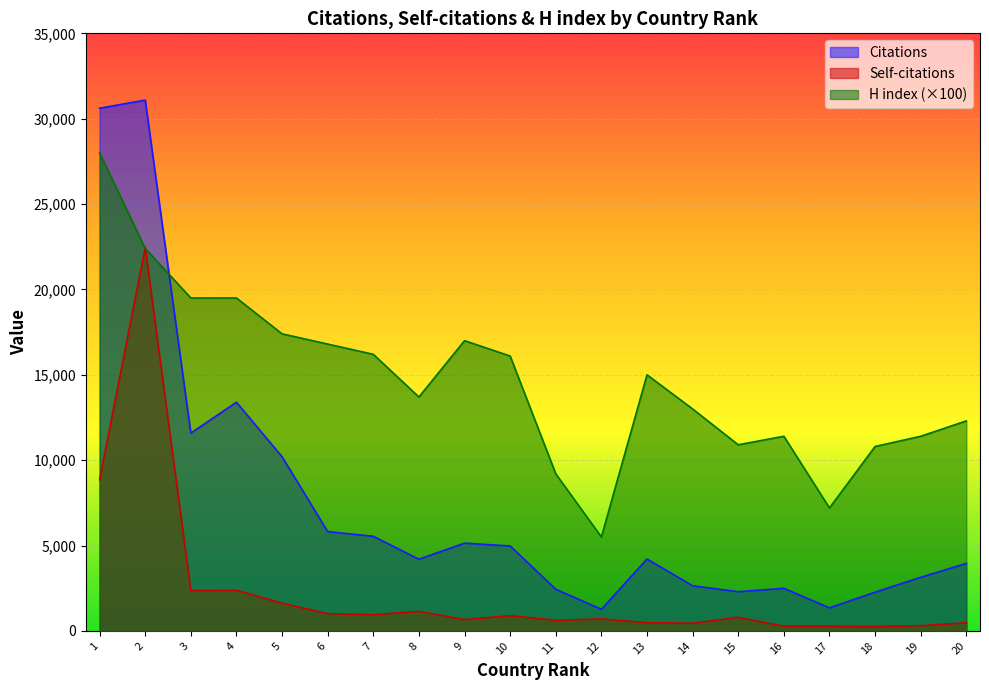

What is the difference between the Citations values at 12 and 1?

29349